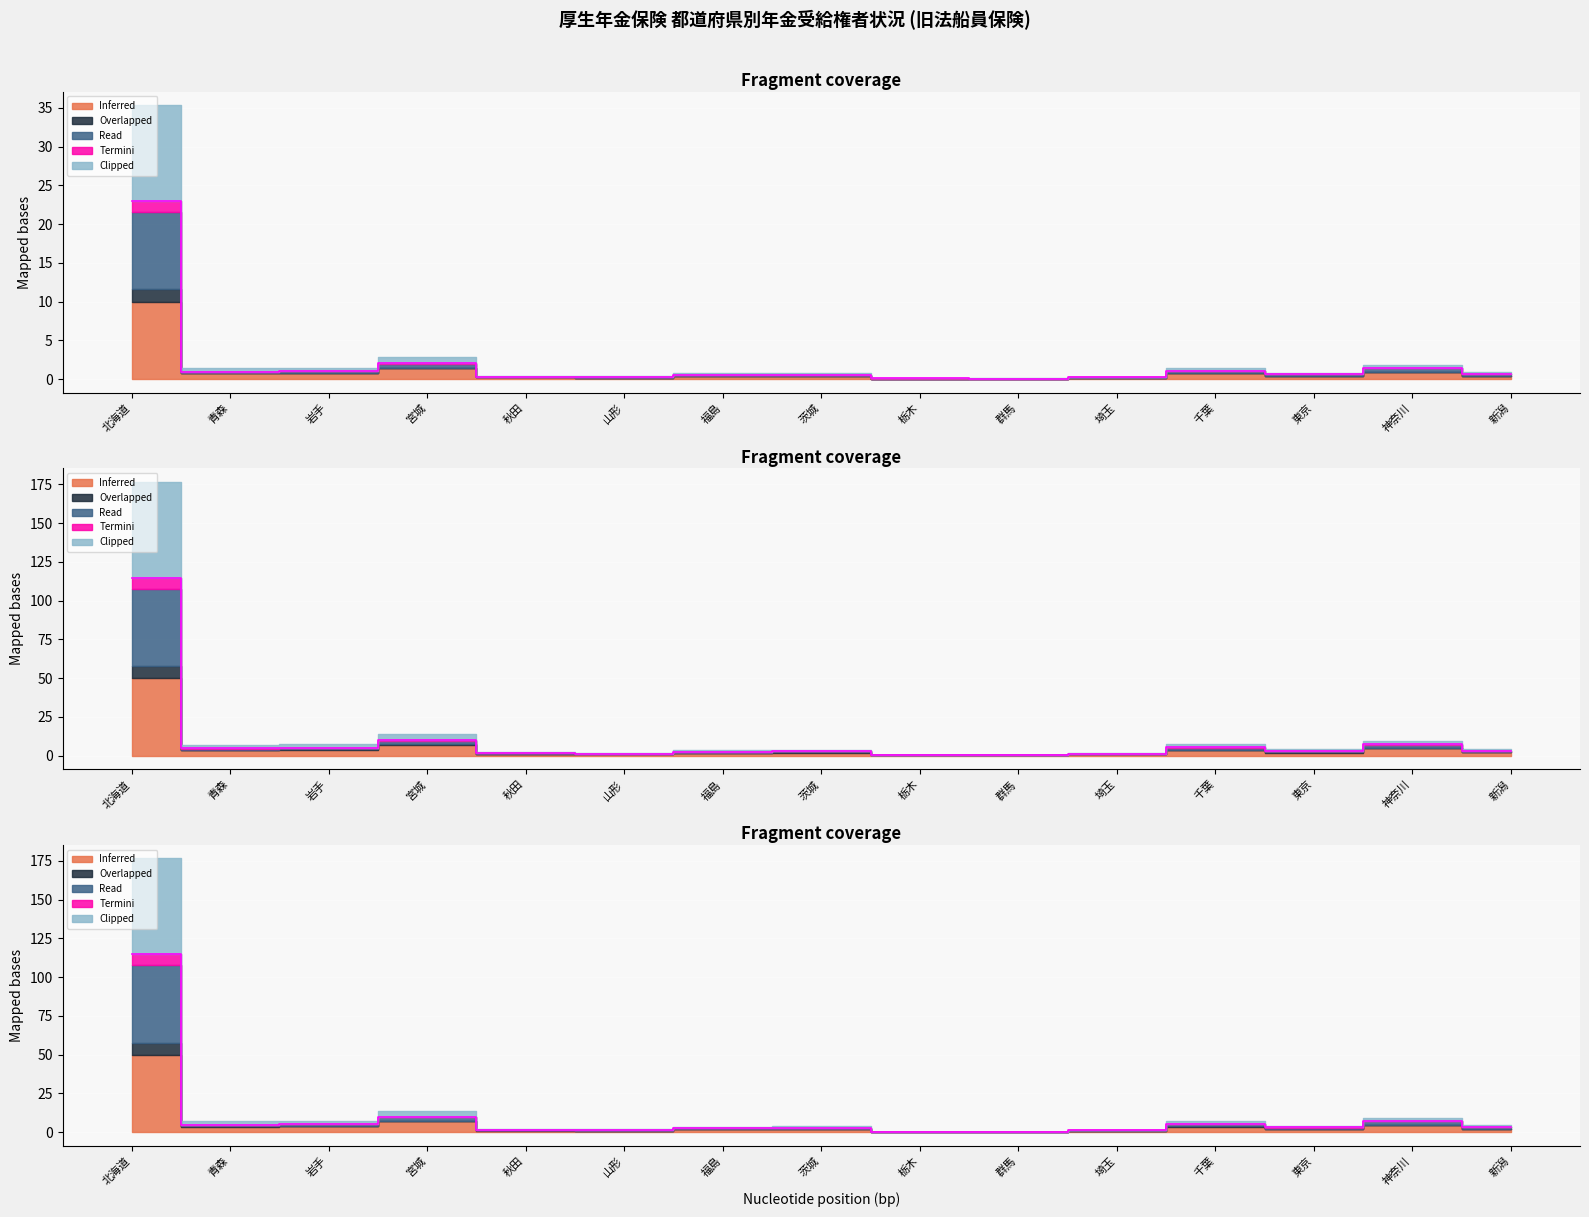

Where does the Overlapped (通算老齢計) series first go above 3?

北海道